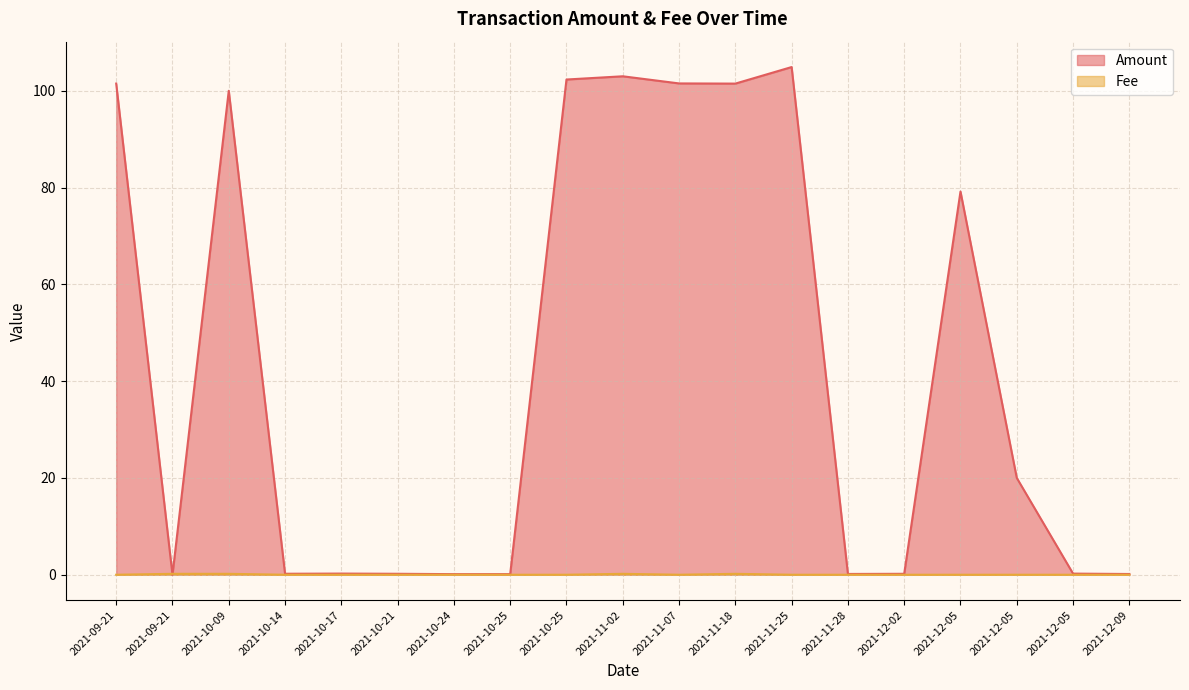

Is the value of Fee at 2021-10-14 greater than the value of Amount at 2021-10-14?

No